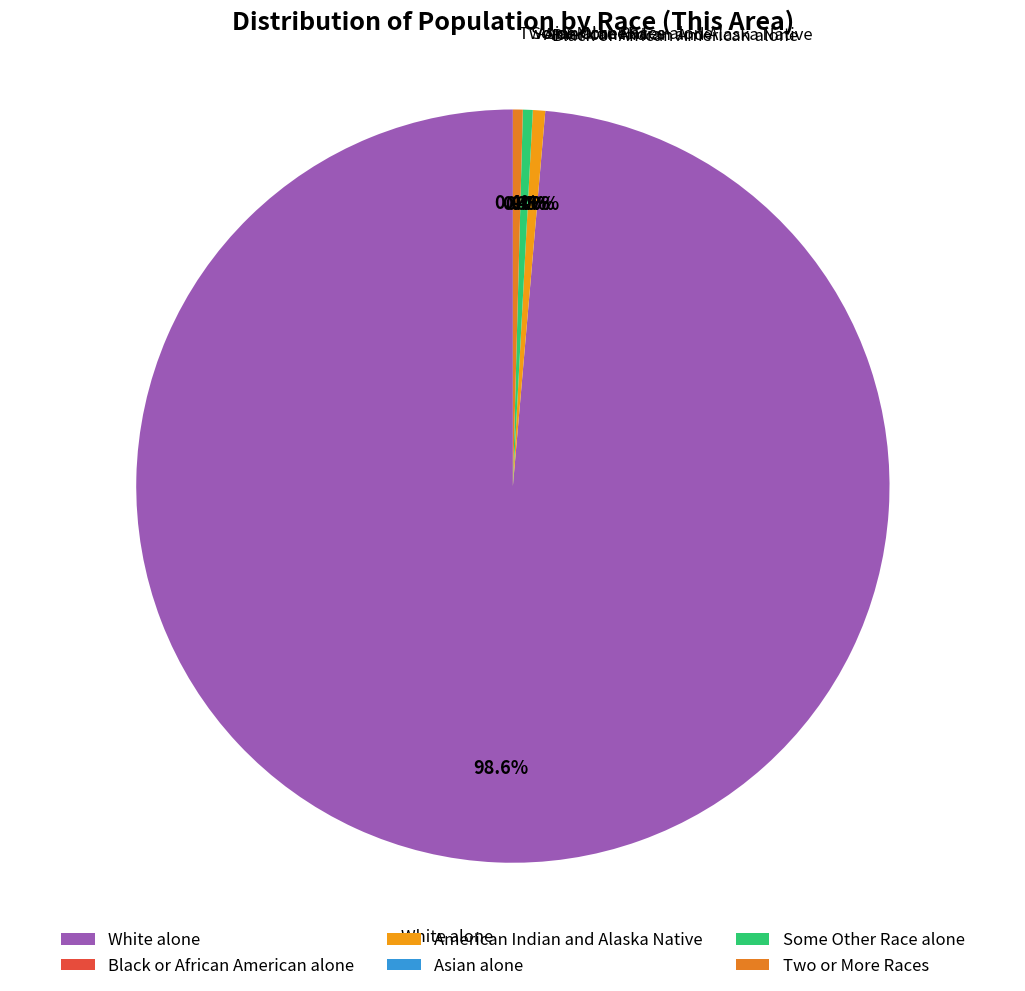

Rank the categories by value from lowest to highest.

Black or African American alone, Asian alone, Some Other Race alone, Two or More Races, American Indian and Alaska Native, White alone